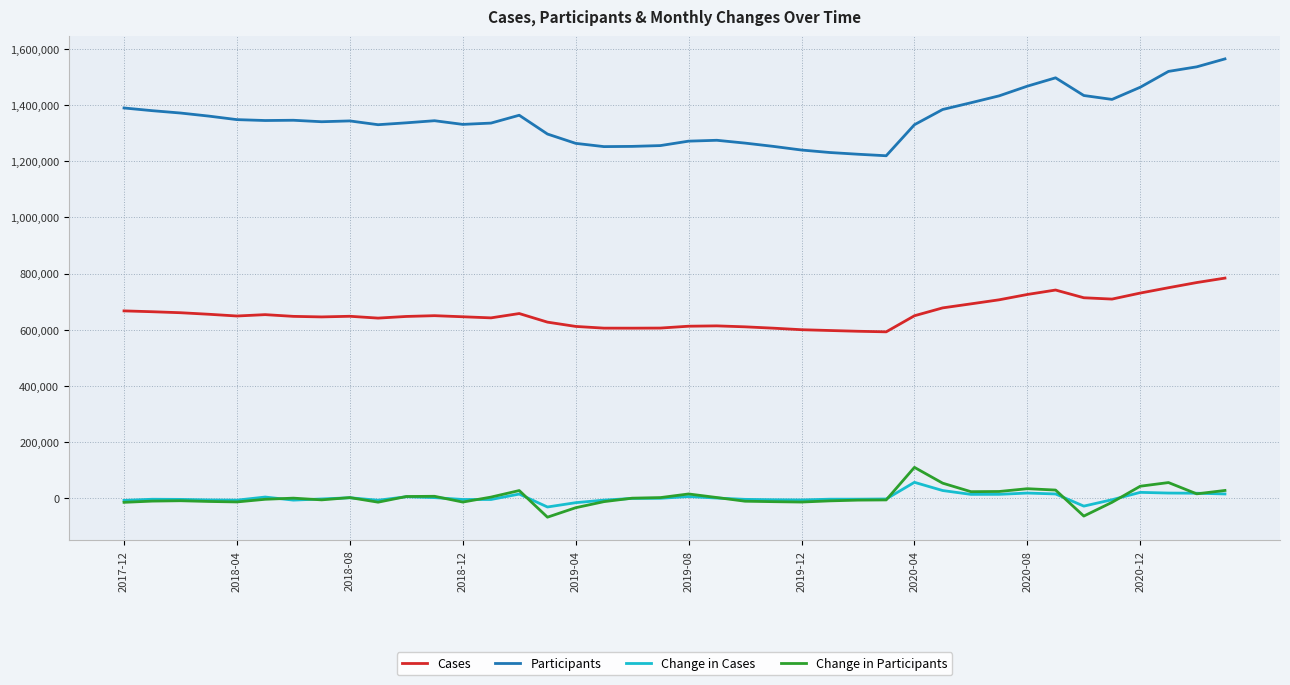

What is the maximum value for Participants?

1563429